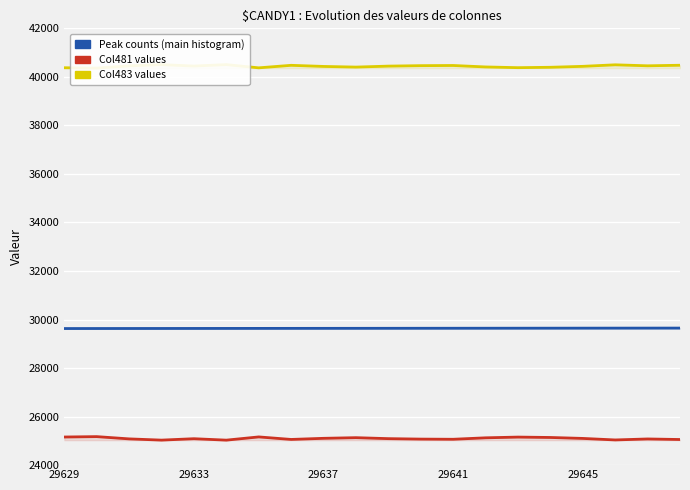

How many series are shown in this chart?

3